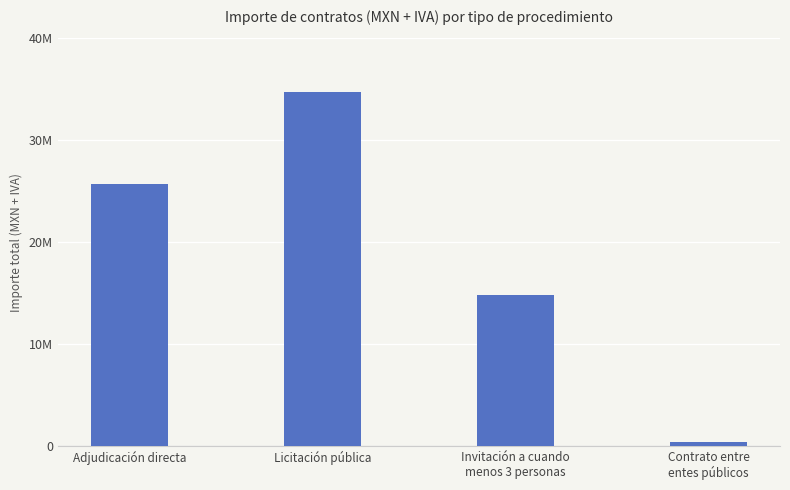

List the labels in order of value, largest first.

Licitación pública, Adjudicación directa, Invitación a cuando
menos 3 personas, Contrato entre
entes públicos